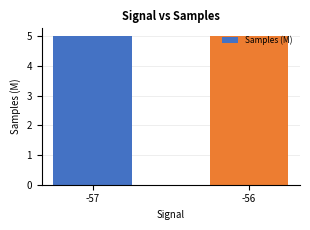

Approximately how many times larger is the value at -57 compared to -56?

1.0